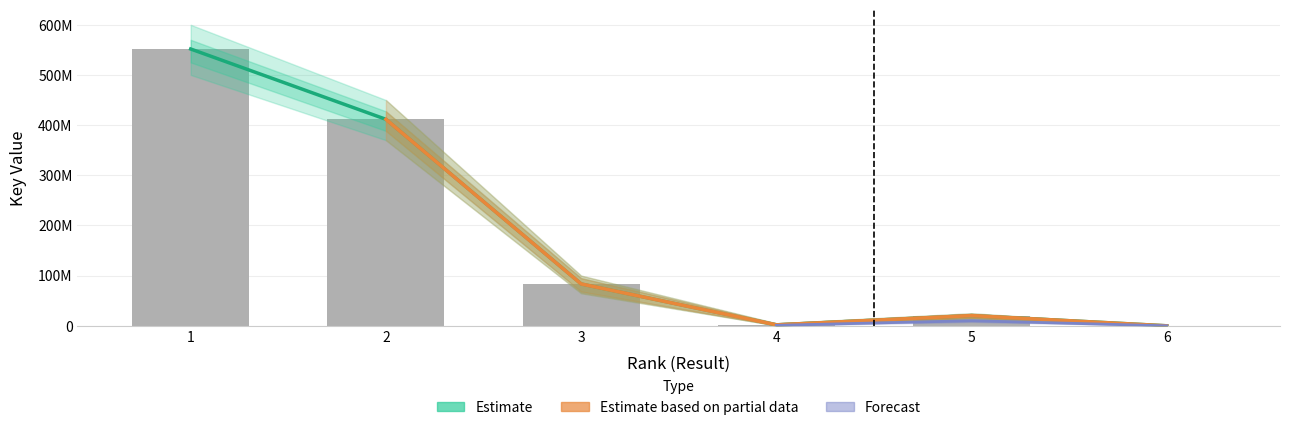

What is the ratio of the value at 2 to the value at 6?

68758.7